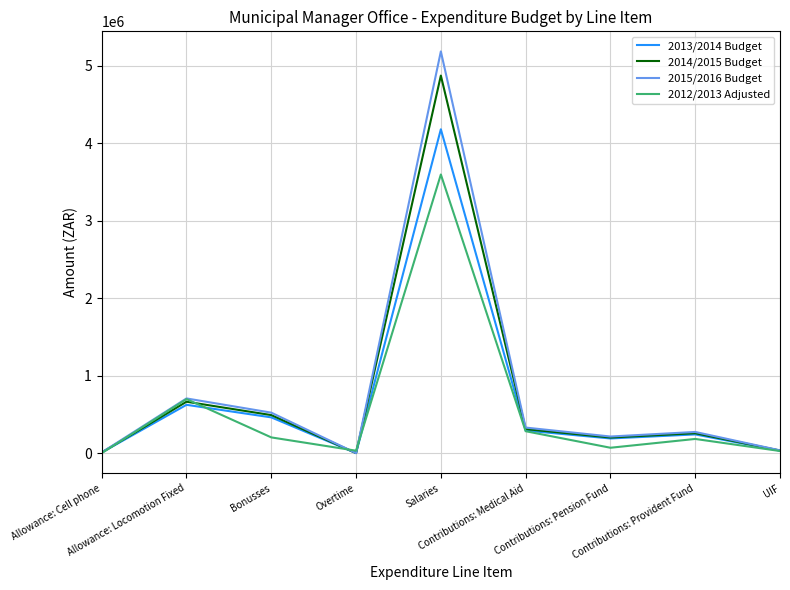

List the series in order of their peak value, lowest first.

2012/2013 Adjusted, 2013/2014 Budget, 2014/2015 Budget, 2015/2016 Budget